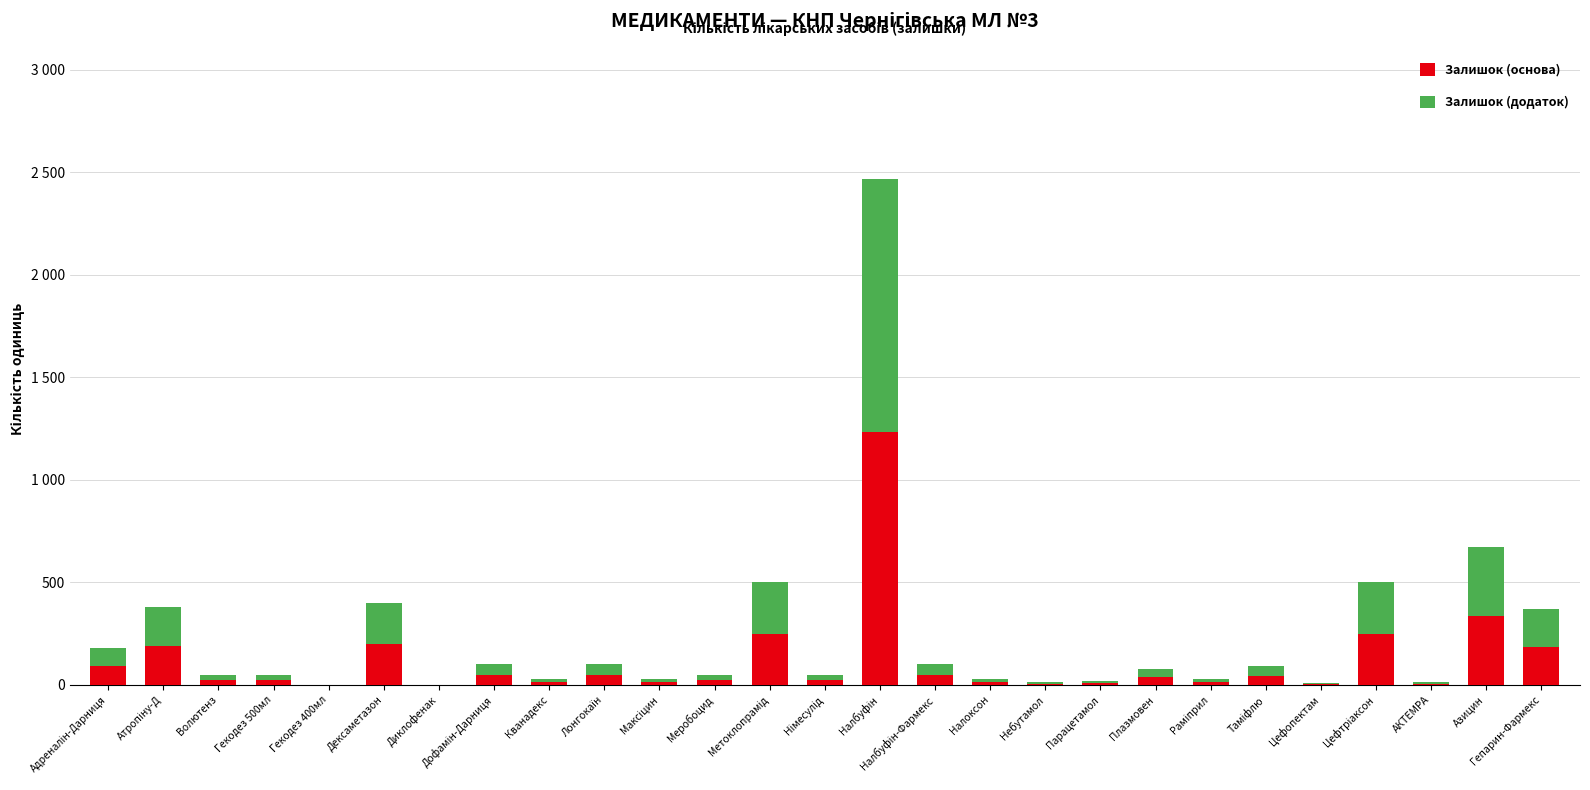

Are the bars grouped side by side (vs. stacked)?

No